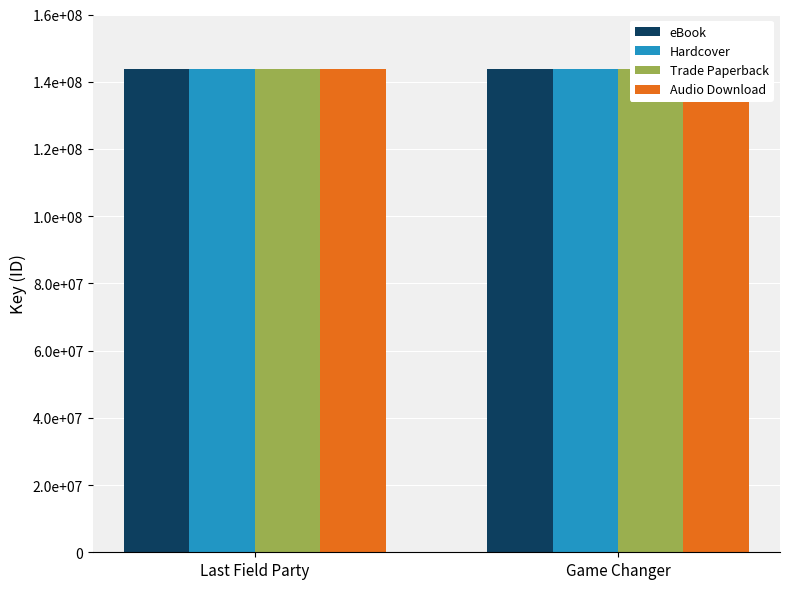

What is the sum of all Trade Paperback values?

287817259